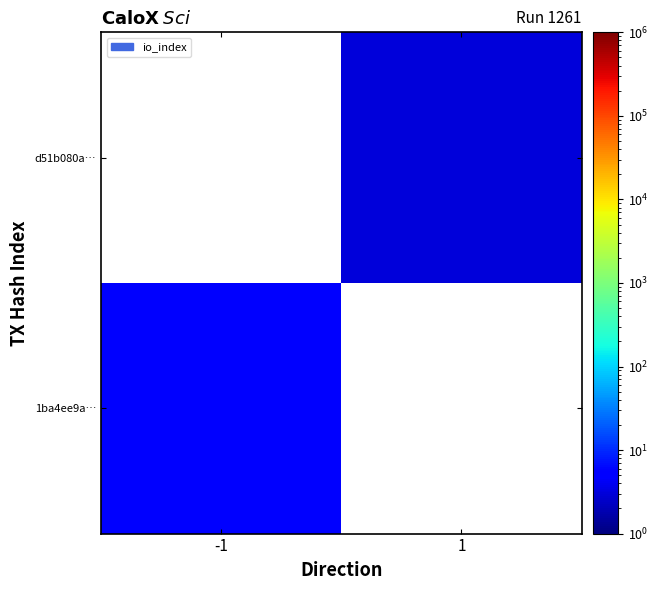

Count the number of categories in the chart.

2